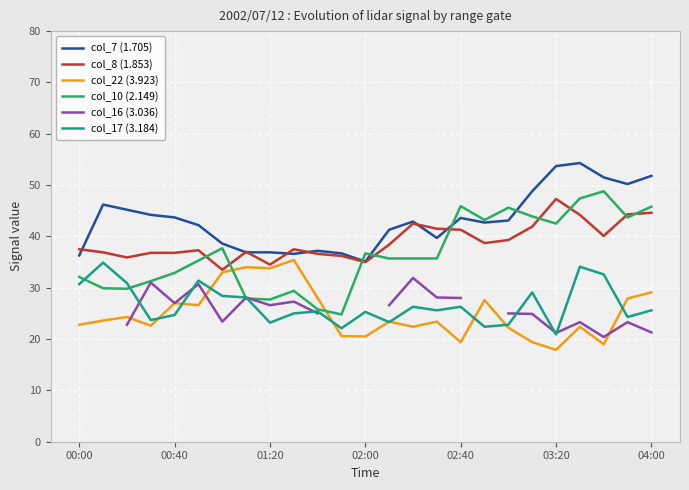

Is it true that col_10 (2.149) equals 20.5 at 02:00?

False